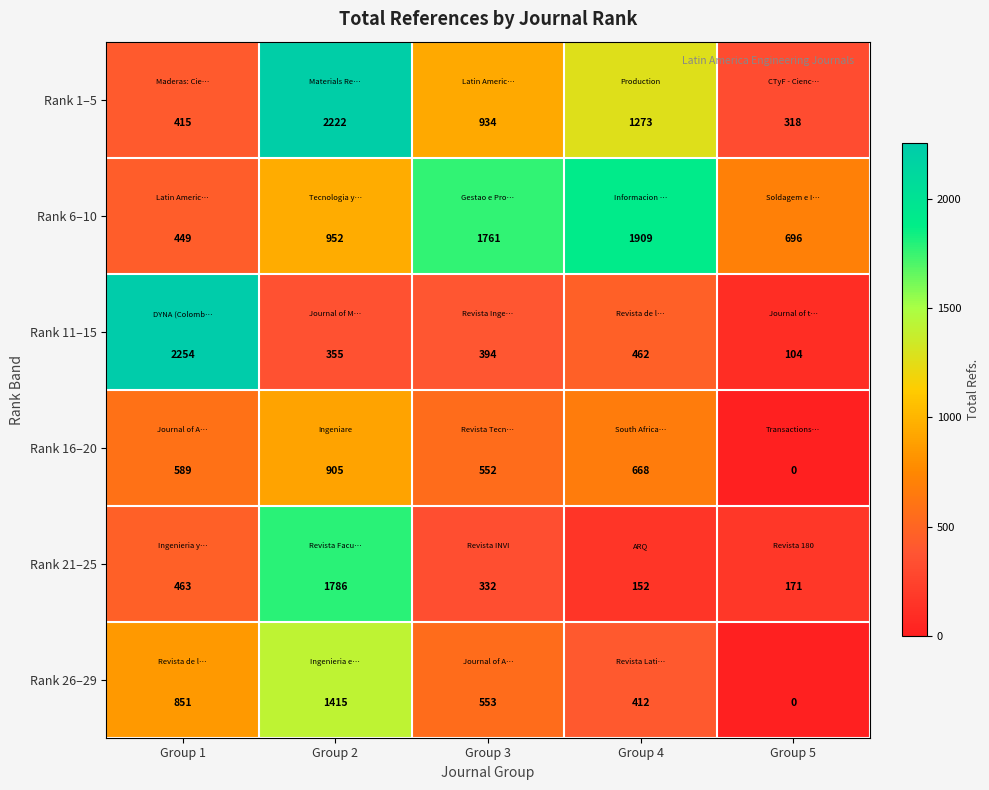

What is the sum of all Rank 1–5 values?

5162